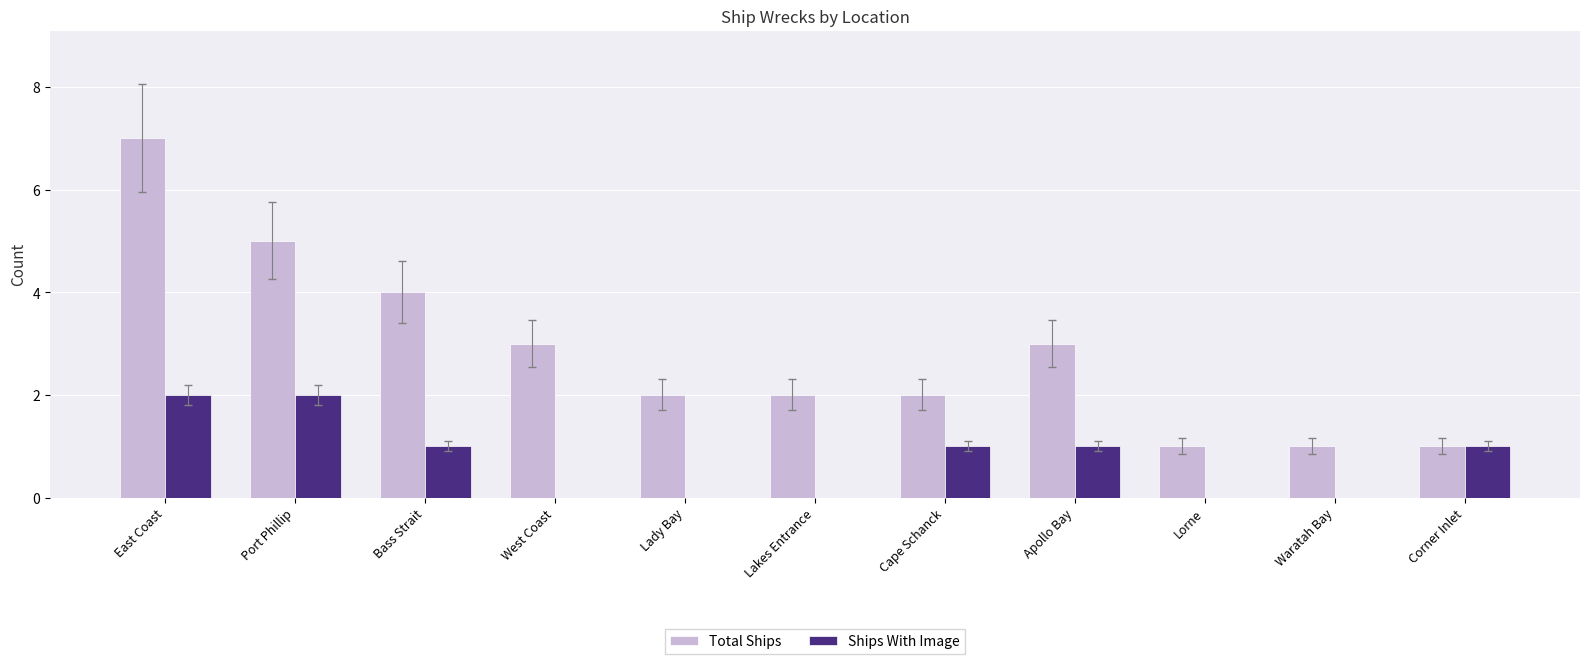

Is it true that Total Ships equals 0 at Waratah Bay?

False